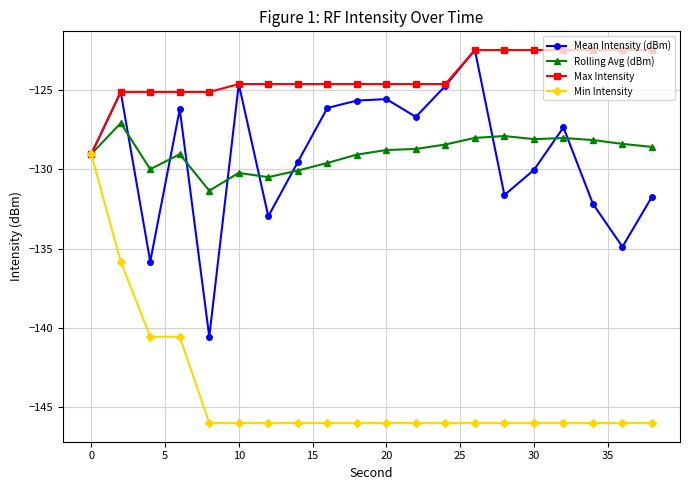

What is the value of the Max Intensity point at the 7th from the left?

-124.6